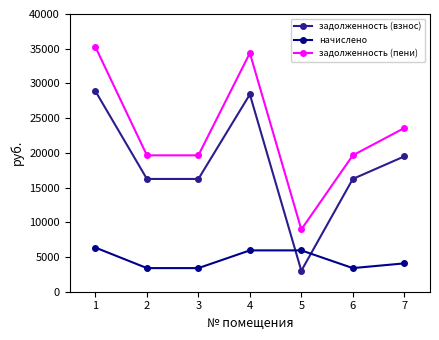

At which category does the chart reach its minimum across all series?

5